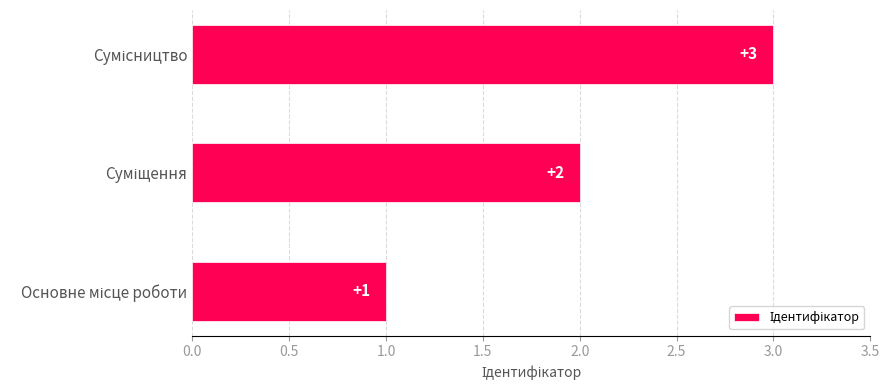

What is the sum of all values?

6